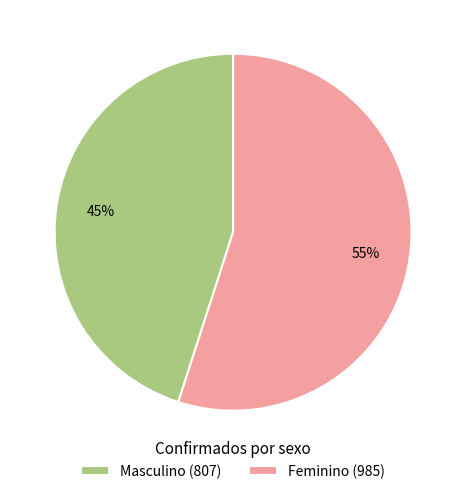

Between Feminino (985) and Masculino (807), which is larger?

Feminino (985)